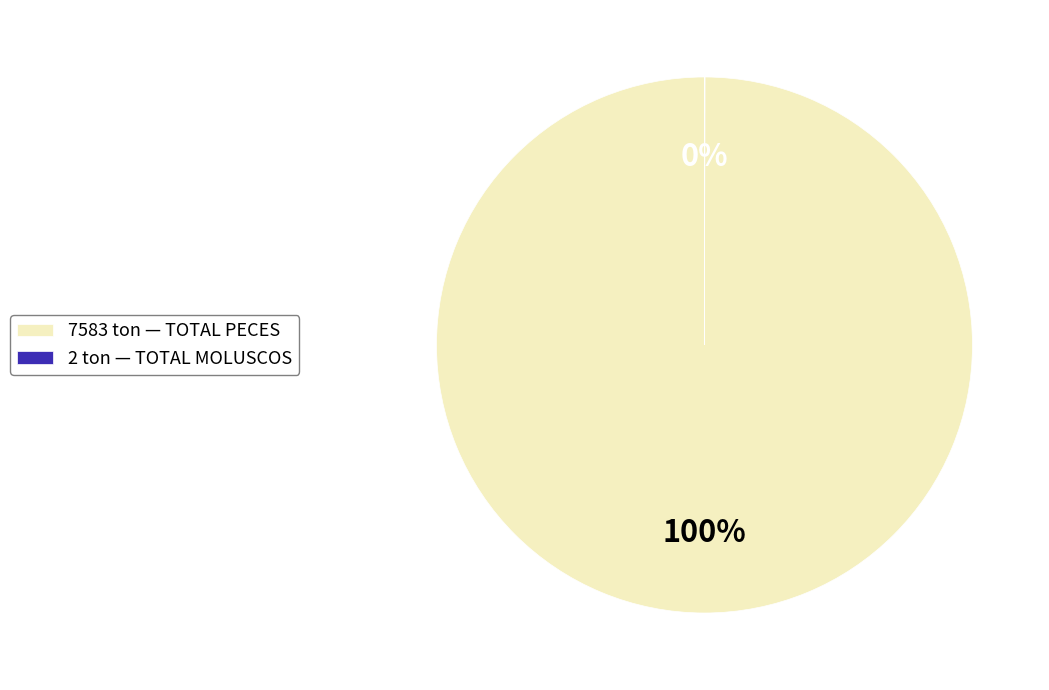

Is it true that 7583 ton — TOTAL PECES is 100% of the pie?

True